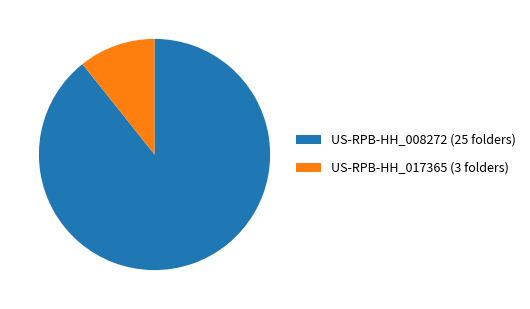

The US-RPB-HH_008272 (25 folders) slice represents 89% of the pie. True or false?

True